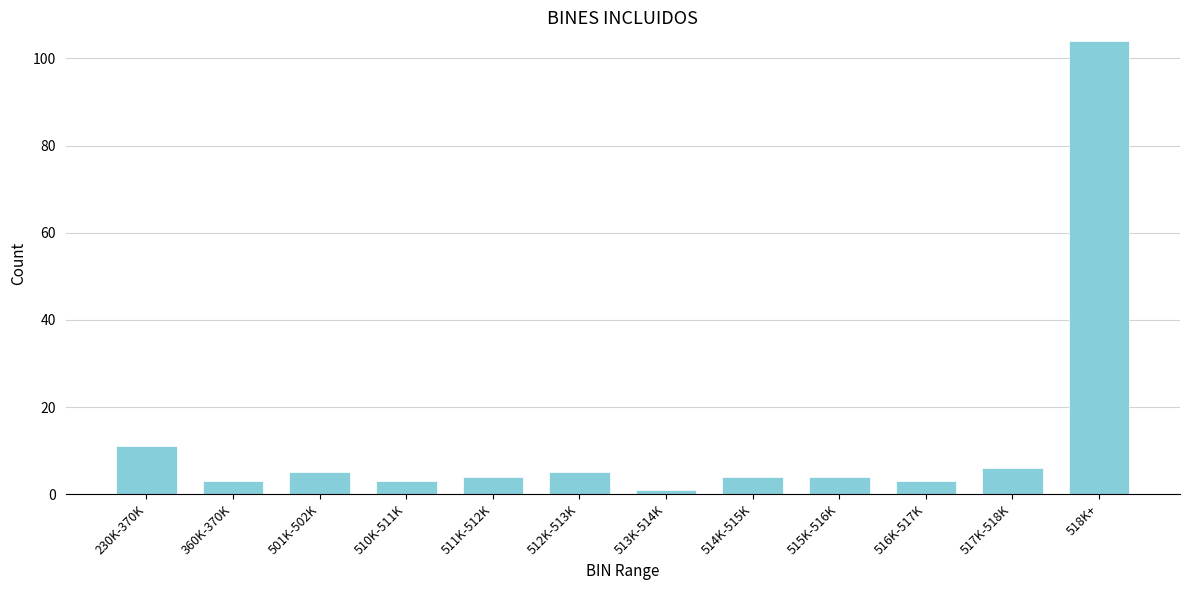

Reading left to right, what are all the values shown in this chart?

230K-370K=11	360K-370K=3	501K-502K=5	510K-511K=3	511K-512K=4	512K-513K=5	513K-514K=1	514K-515K=4	515K-516K=4	516K-517K=3	517K-518K=6	518K+=104